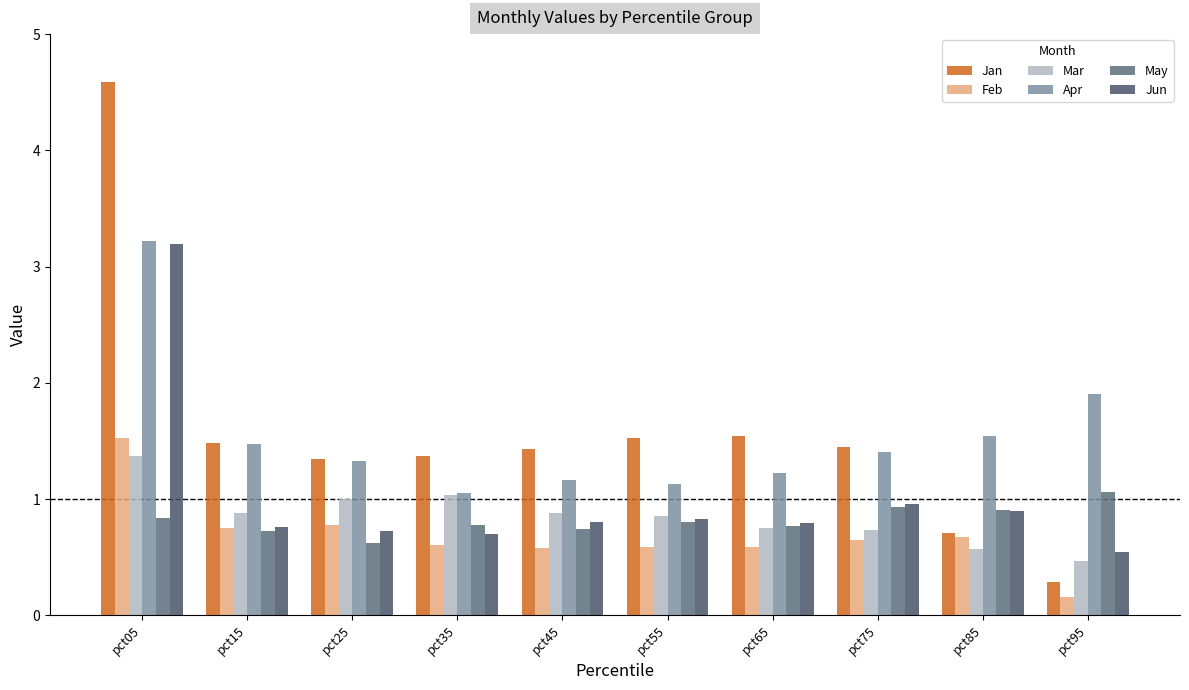

Reading left to right, what are all the values shown in this chart?

Jan: pct05=4.6	pct15=1.5	pct25=1.3	pct35=1.4	pct45=1.4	pct55=1.5	pct65=1.5	pct75=1.4	pct85=0.7	pct95=0.3
Feb: pct05=1.5	pct15=0.8	pct25=0.8	pct35=0.6	pct45=0.6	pct55=0.6	pct65=0.6	pct75=0.6	pct85=0.7	pct95=0.2
Mar: pct05=1.4	pct15=0.9	pct25=1.0	pct35=1.0	pct45=0.9	pct55=0.9	pct65=0.7	pct75=0.7	pct85=0.6	pct95=0.5
Apr: pct05=3.2	pct15=1.5	pct25=1.3	pct35=1.1	pct45=1.2	pct55=1.1	pct65=1.2	pct75=1.4	pct85=1.5	pct95=1.9
May: pct05=0.8	pct15=0.7	pct25=0.6	pct35=0.8	pct45=0.7	pct55=0.8	pct65=0.8	pct75=0.9	pct85=0.9	pct95=1.1
Jun: pct05=3.2	pct15=0.8	pct25=0.7	pct35=0.7	pct45=0.8	pct55=0.8	pct65=0.8	pct75=1.0	pct85=0.9	pct95=0.5